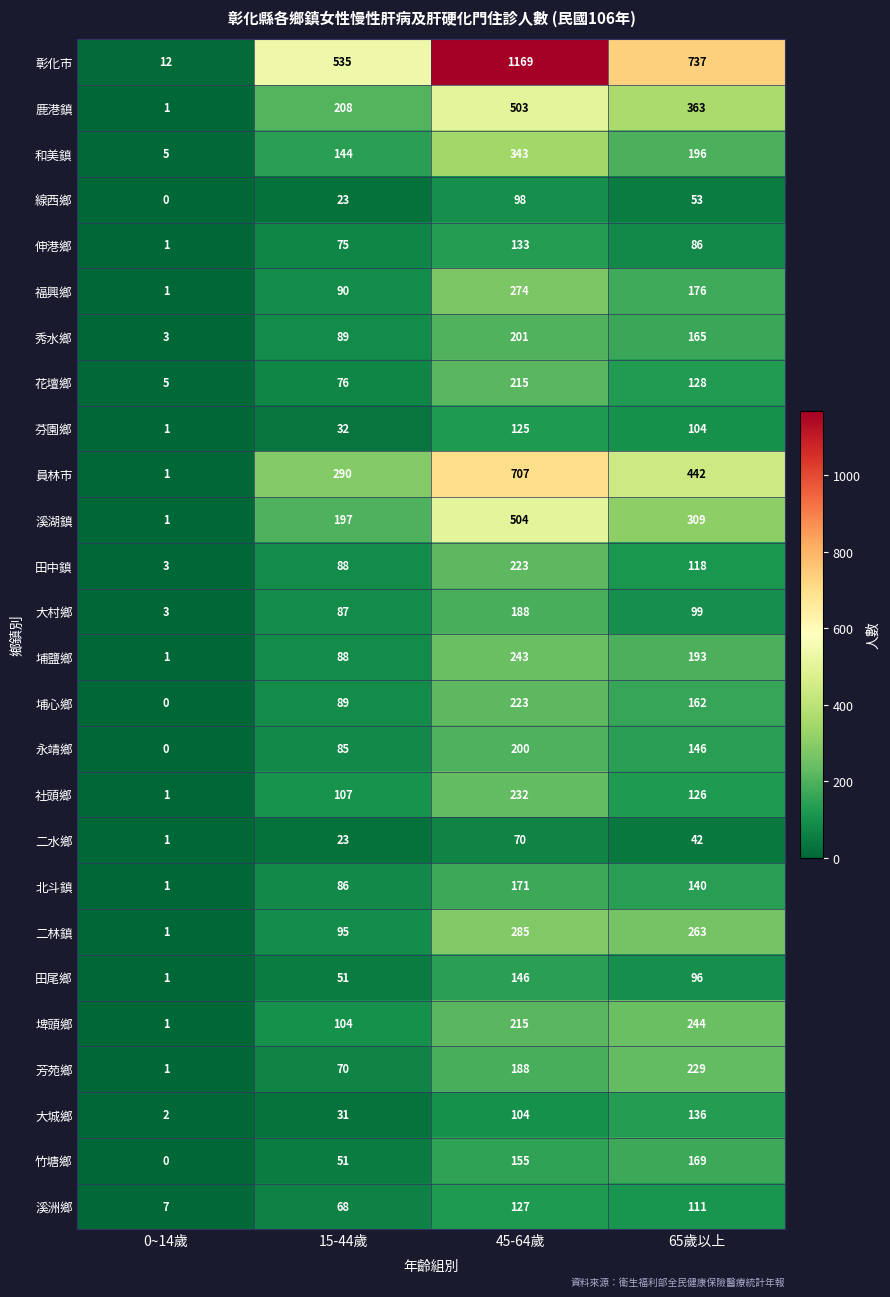

How many categories are shown in the chart?

4